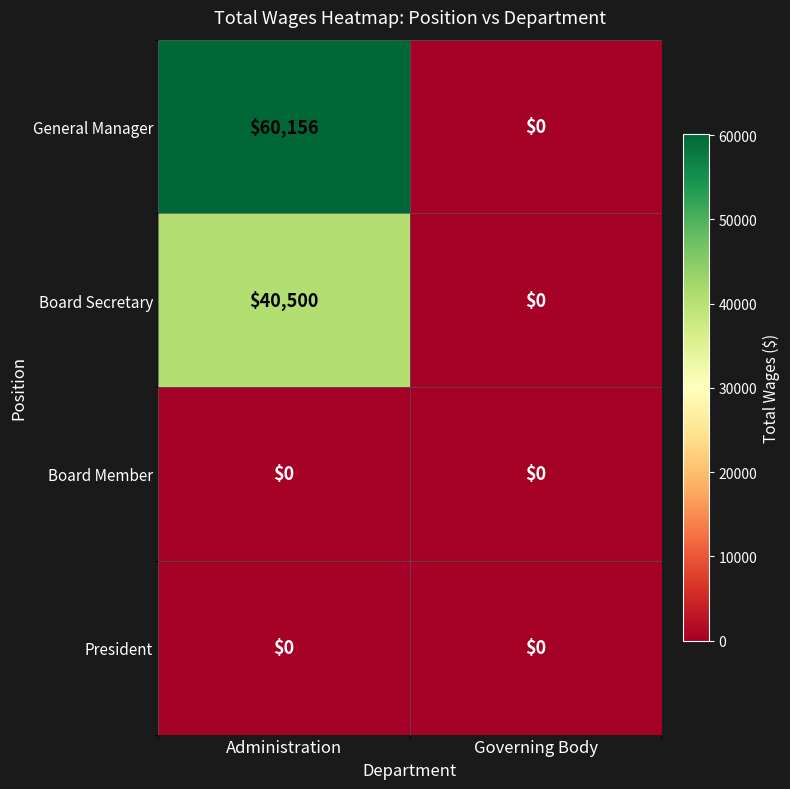

Is it true that Board Secretary equals 0 at Governing Body?

True